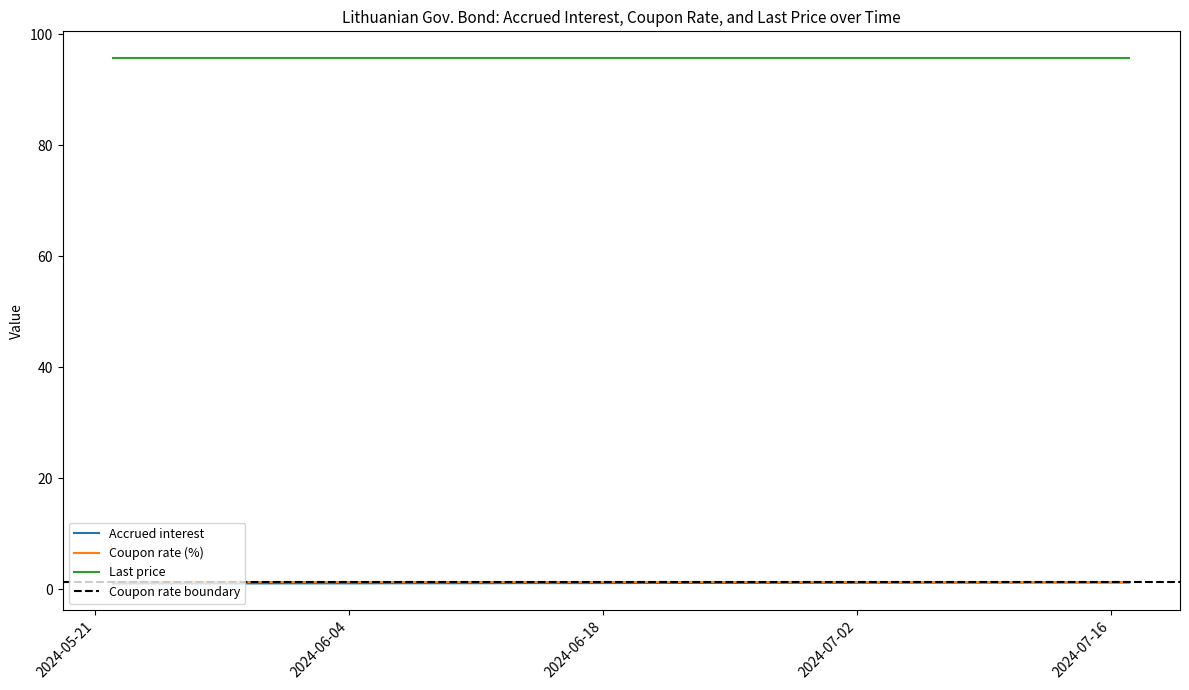

Reading right to left, extract all data points from this chart.

Accrued interest: 2024-05-22=1.0	2024-05-23=1.1	2024-05-24=1.1	2024-05-27=1.1	2024-05-28=1.1	2024-05-29=1.1	2024-05-30=1.1	2024-05-31=1.1	2024-06-03=1.1	2024-06-04=1.1	2024-06-05=1.1	2024-06-06=1.1	2024-06-07=1.1	2024-06-10=1.1	2024-06-11=1.1	2024-06-12=1.1	2024-06-13=1.1	2024-06-14=1.1	2024-06-17=1.1	2024-06-18=1.1	2024-06-19=1.1	2024-06-20=1.2	2024-06-21=1.2	2024-06-25=1.2	2024-06-26=1.2	2024-06-27=1.2	2024-06-28=1.2	2024-07-01=1.2	2024-07-02=1.2	2024-07-03=1.2	2024-07-04=1.2	2024-07-05=1.2	2024-07-08=1.2	2024-07-09=1.2	2024-07-10=1.2	2024-07-11=1.2	2024-07-12=1.2	2024-07-15=1.2	2024-07-16=1.2	2024-07-17=1.2
Coupon rate (%): 2024-05-22=1.3	2024-05-23=1.3	2024-05-24=1.3	2024-05-27=1.3	2024-05-28=1.3	2024-05-29=1.3	2024-05-30=1.3	2024-05-31=1.3	2024-06-03=1.3	2024-06-04=1.3	2024-06-05=1.3	2024-06-06=1.3	2024-06-07=1.3	2024-06-10=1.3	2024-06-11=1.3	2024-06-12=1.3	2024-06-13=1.3	2024-06-14=1.3	2024-06-17=1.3	2024-06-18=1.3	2024-06-19=1.3	2024-06-20=1.3	2024-06-21=1.3	2024-06-25=1.3	2024-06-26=1.3	2024-06-27=1.3	2024-06-28=1.3	2024-07-01=1.3	2024-07-02=1.3	2024-07-03=1.3	2024-07-04=1.3	2024-07-05=1.3	2024-07-08=1.3	2024-07-09=1.3	2024-07-10=1.3	2024-07-11=1.3	2024-07-12=1.3	2024-07-15=1.3	2024-07-16=1.3	2024-07-17=1.3
Last price: 2024-05-22=95.8	2024-05-23=95.8	2024-05-24=95.8	2024-05-27=95.8	2024-05-28=95.8	2024-05-29=95.8	2024-05-30=95.8	2024-05-31=95.8	2024-06-03=95.8	2024-06-04=95.8	2024-06-05=95.8	2024-06-06=95.8	2024-06-07=95.8	2024-06-10=95.8	2024-06-11=95.8	2024-06-12=95.8	2024-06-13=95.8	2024-06-14=95.8	2024-06-17=95.8	2024-06-18=95.8	2024-06-19=95.8	2024-06-20=95.8	2024-06-21=95.8	2024-06-25=95.8	2024-06-26=95.8	2024-06-27=95.8	2024-06-28=95.8	2024-07-01=95.8	2024-07-02=95.8	2024-07-03=95.8	2024-07-04=95.8	2024-07-05=95.8	2024-07-08=95.8	2024-07-09=95.8	2024-07-10=95.8	2024-07-11=95.8	2024-07-12=95.8	2024-07-15=95.8	2024-07-16=95.8	2024-07-17=95.8